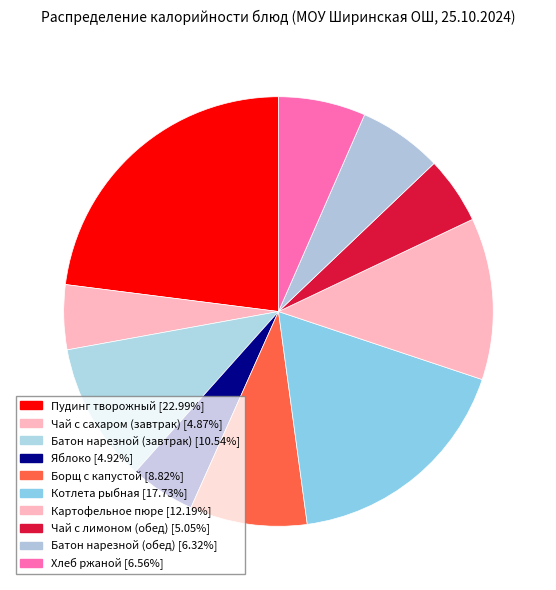

Count the number of slices in the pie.

10